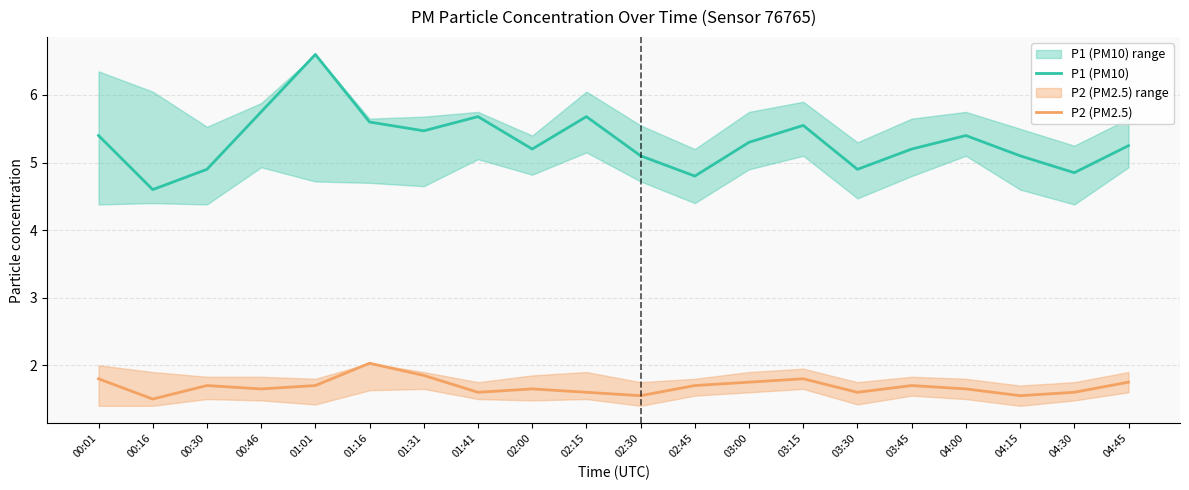

Which series has the largest range (max minus min)?

P1 (PM10)